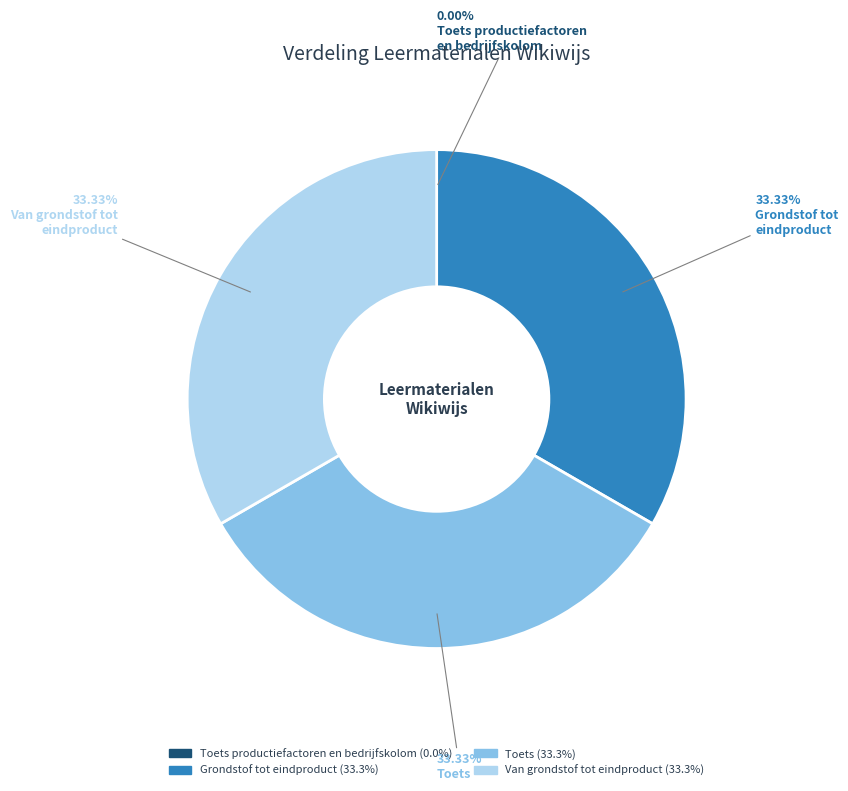

Is there a majority slice in this chart?

No